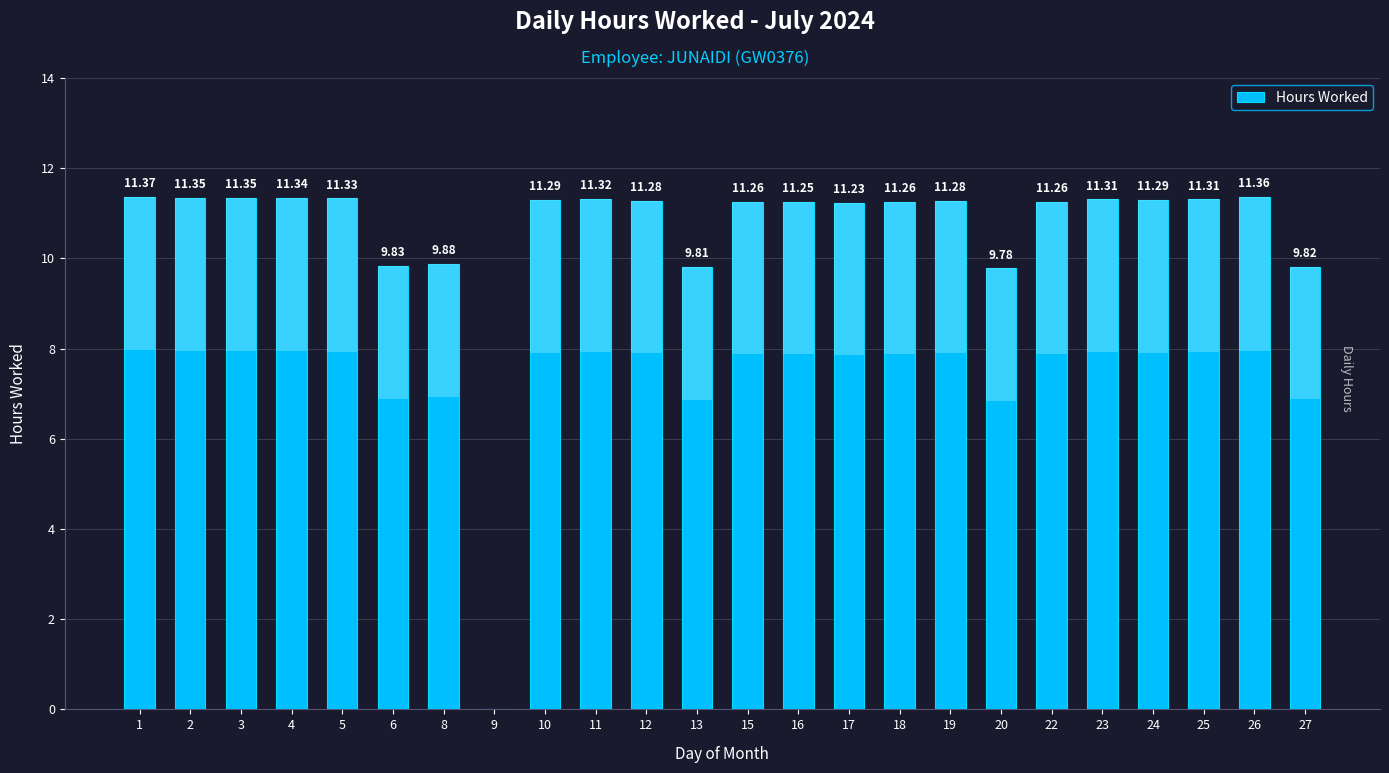

Is it true that the value at 1 is 11.4?

True